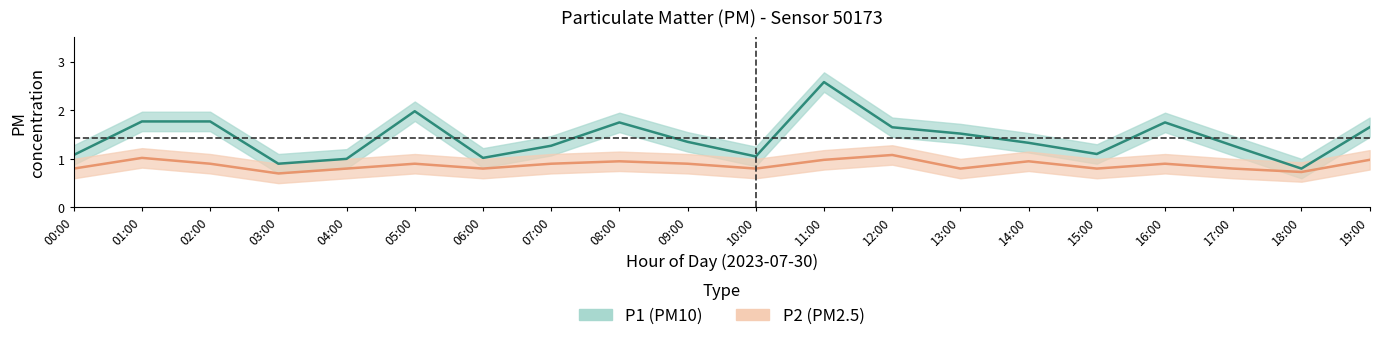

At which category is the sum across all series the highest?

11:00